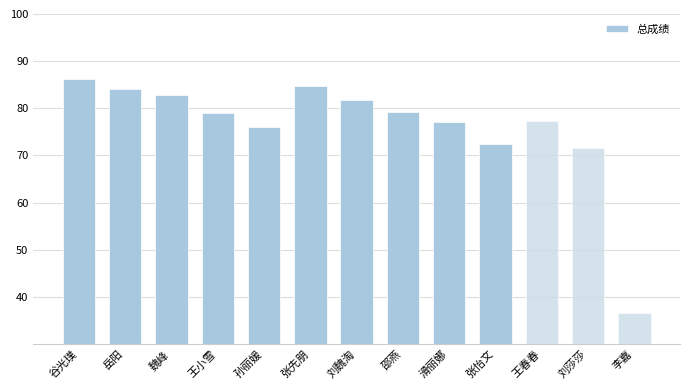

Is it true that the value at 王春春 is 77.3?

True